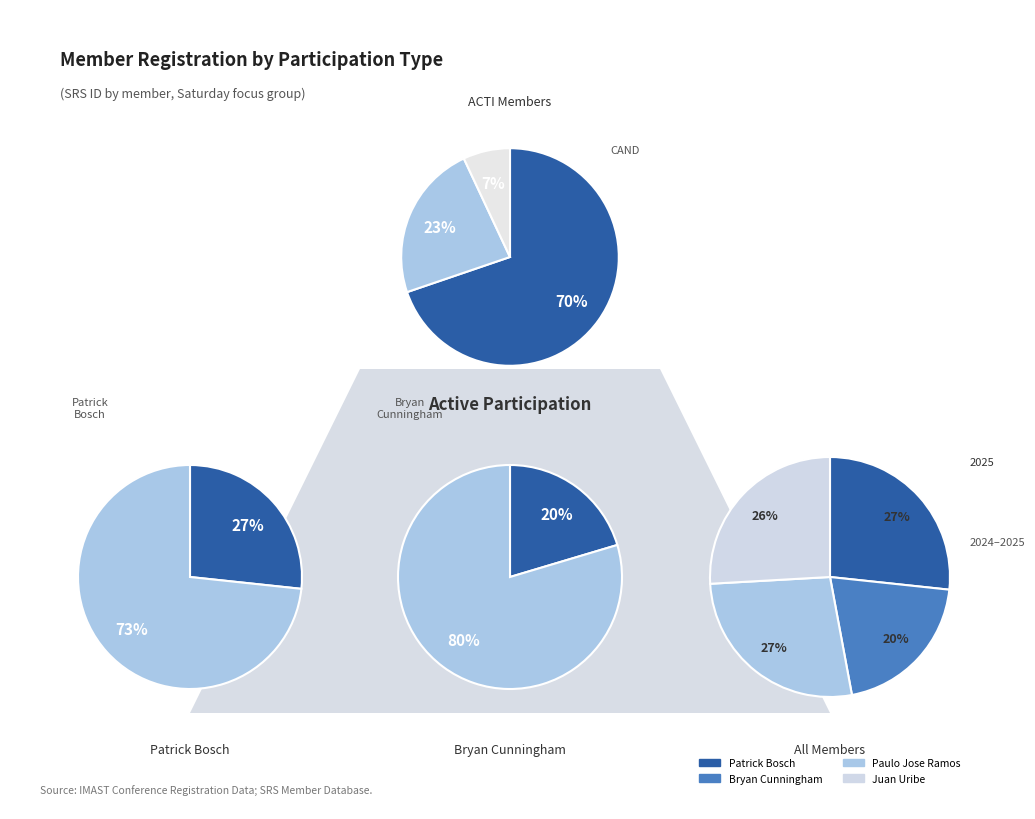

True or false: Patrick Bosch accounts for 27% of the total.

True